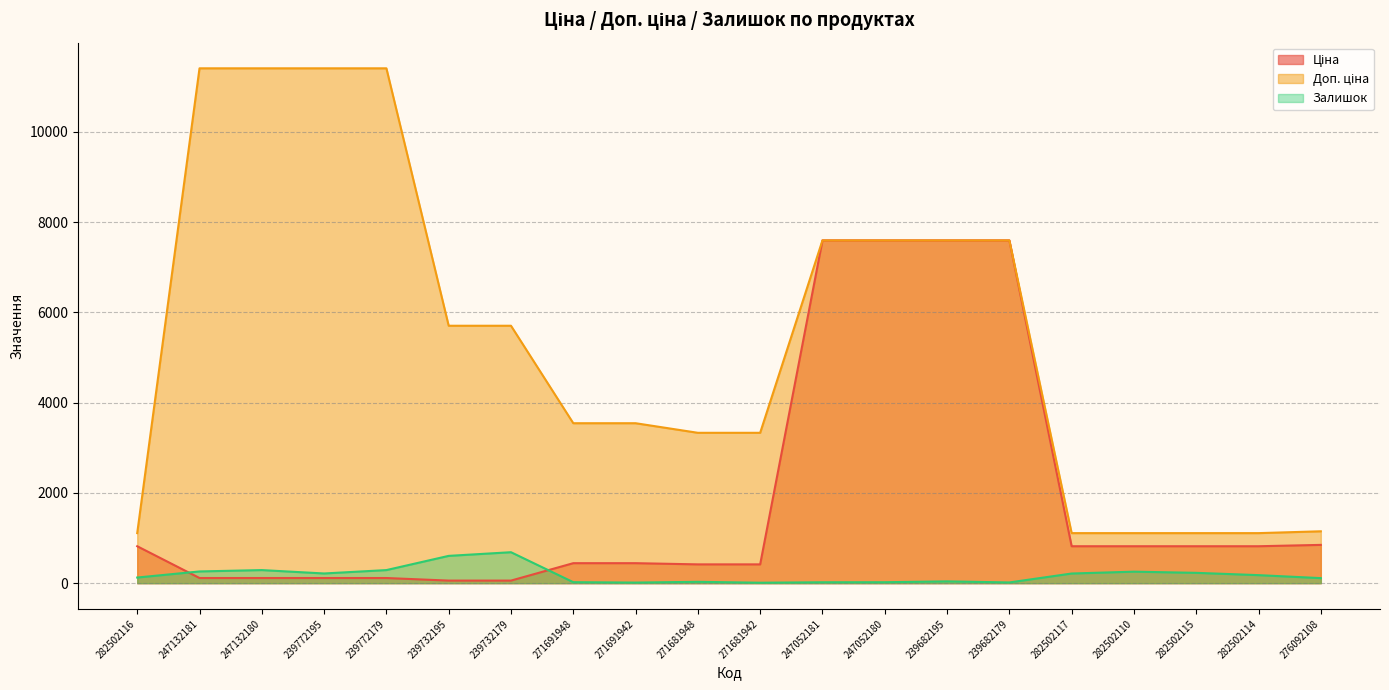

Is it true that Ціна equals 132.3 at 271691942?

False